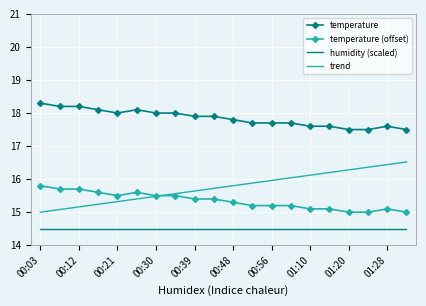

What is the difference between the maximum and minimum values in the temperature (offset) series?

0.8